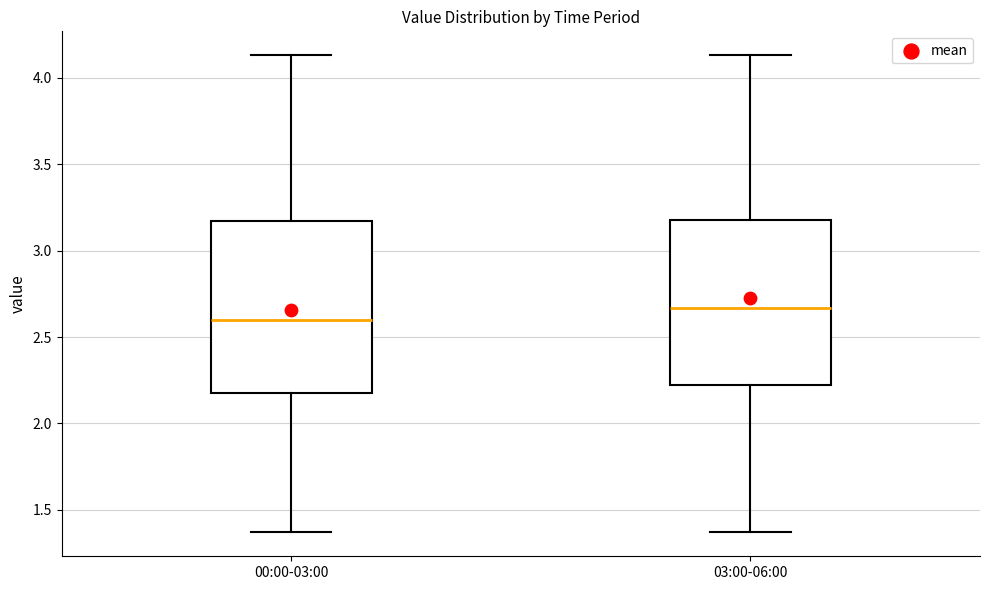

Reading left to right, transcribe this box plot: for each box, give where its median line is, the range the box spans, and where its two whiskers end, as read against the y-axis. The values are not printed on the chart, so give them approximately, as read against the axis.

00:00-03:00: median 2.60, box 2.20 to 3.15, whiskers 1.35 to 4.15
03:00-06:00: median 2.65, box 2.20 to 3.20, whiskers 1.35 to 4.15